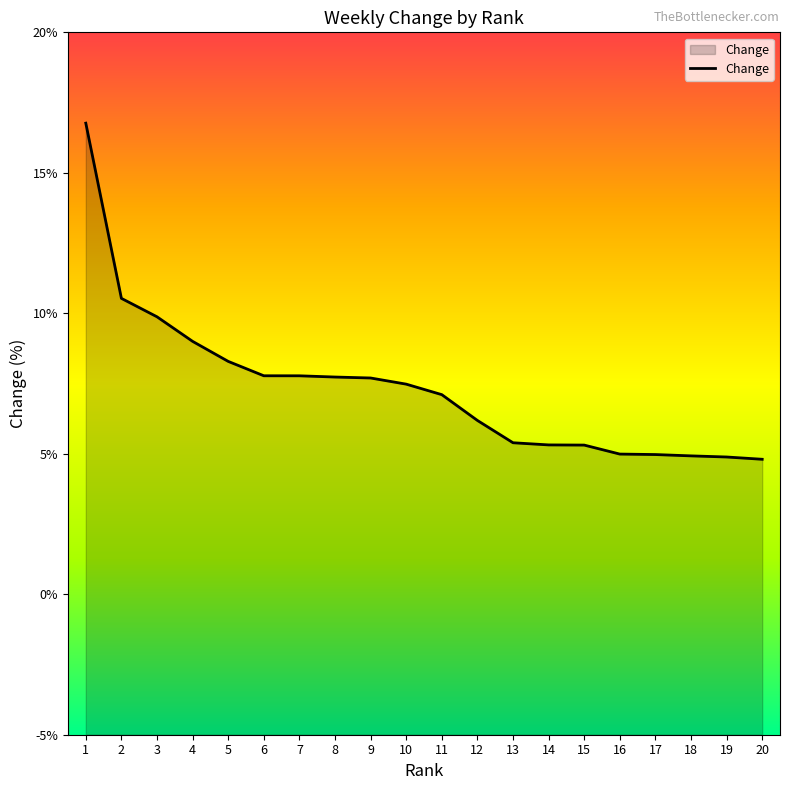

Which label corresponds to the largest value in the chart?

1